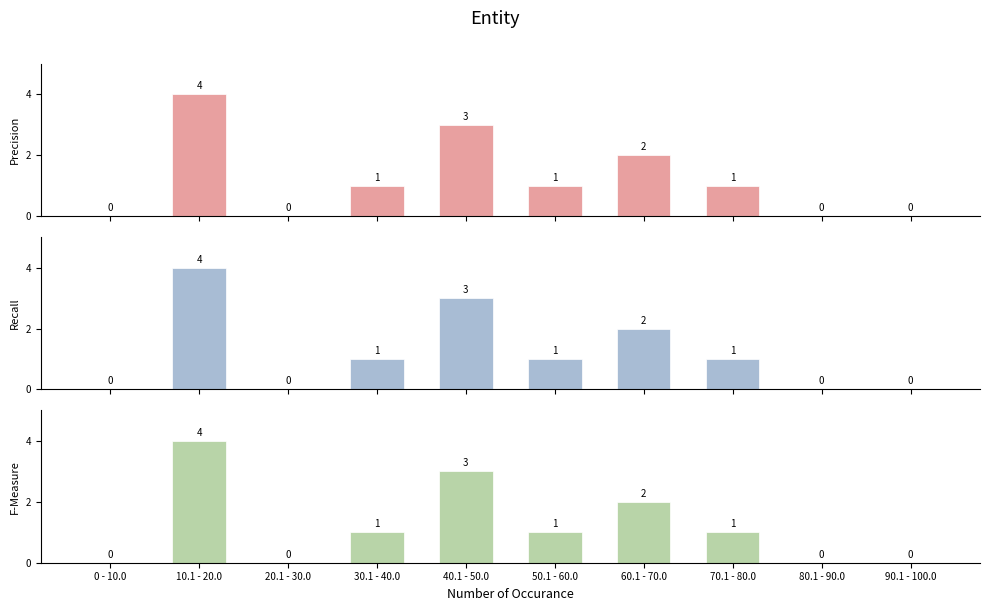

Which series has the widest spread of values?

Precision